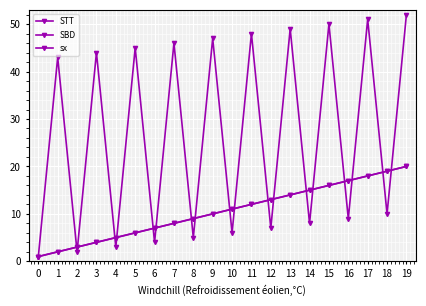

Is this an area chart (filled region under the line)?

No